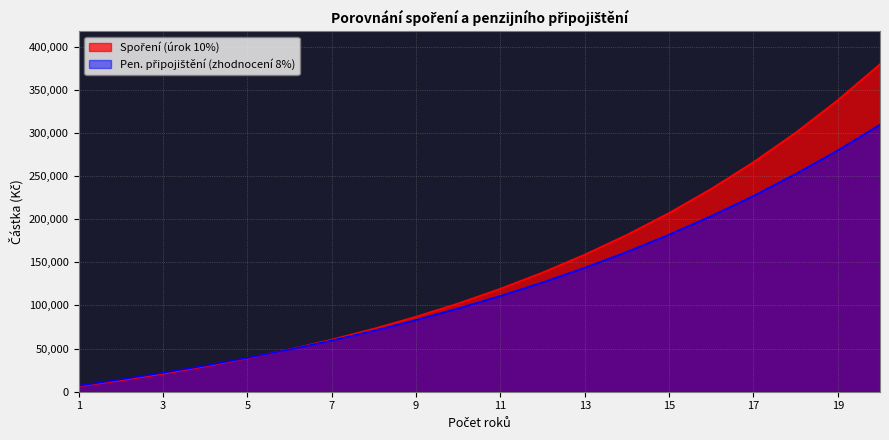

Which category has the lowest value in the Spoření (úrok 10%) series?

1